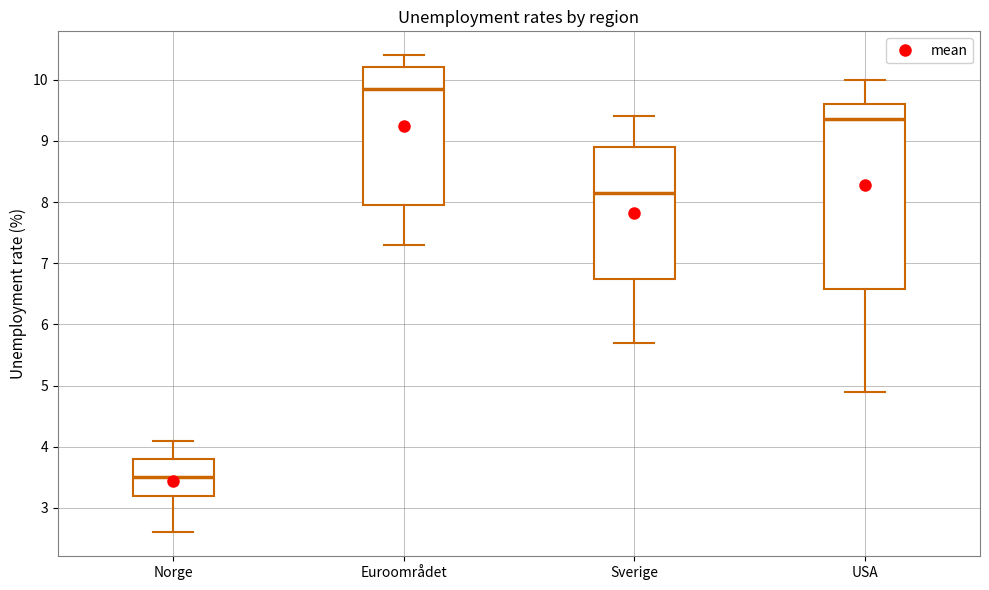

Reading left to right, read every box against the y-axis: the position of its median line, the range the box covers, and the ends of its whiskers. The values are not printed on the chart, so give them approximately, as read against the axis.

Norge: median 3.5, box 3.2 to 3.8, whiskers 2.6 to 4.1
Euroområdet: median 9.9, box 8.0 to 10.2, whiskers 7.3 to 10.4
Sverige: median 8.2, box 6.8 to 8.9, whiskers 5.7 to 9.4
USA: median 9.4, box 6.6 to 9.6, whiskers 4.9 to 10.0